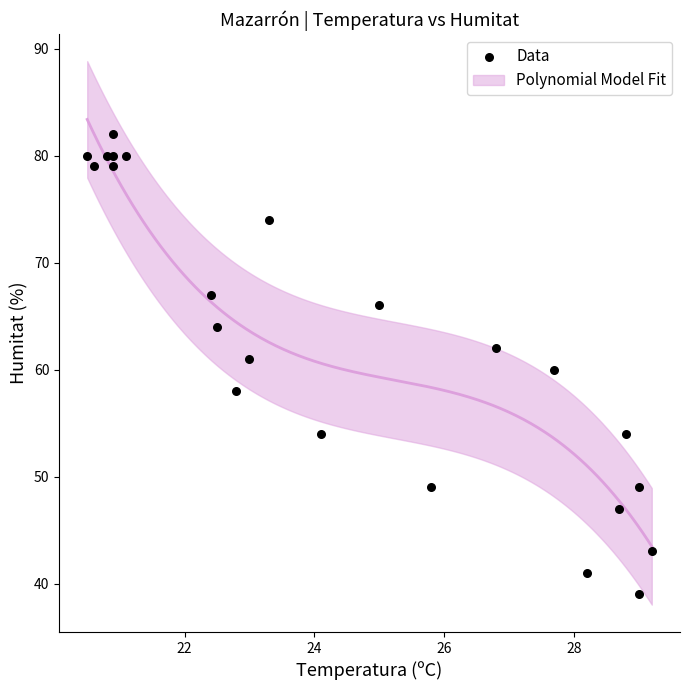

What is the range of Y values (max minus min)?

43